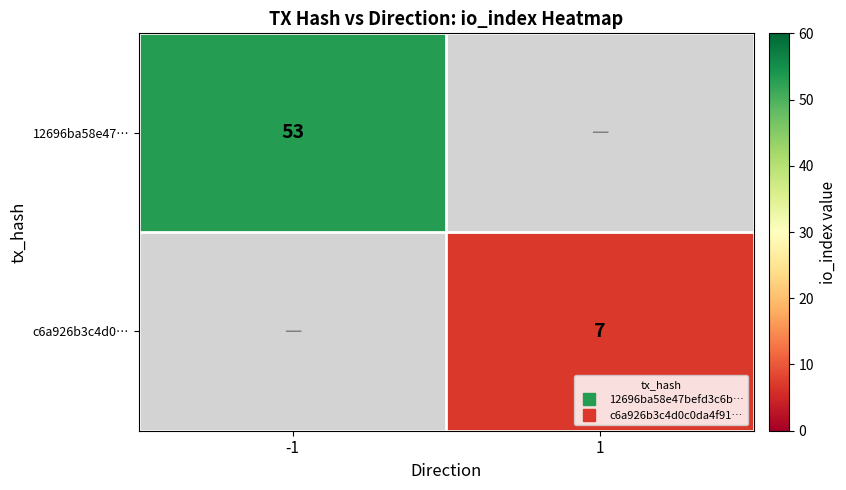

What is the minimum value for 12696ba58e47…?

53.0